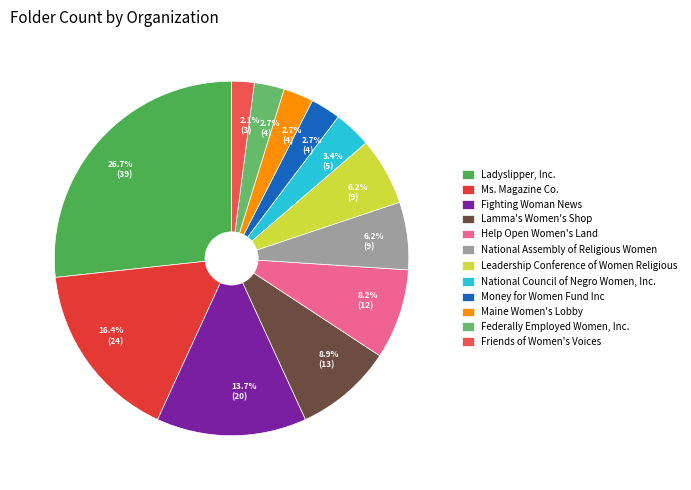

What is the smallest slice in the pie chart?

Friends of Women's Voices